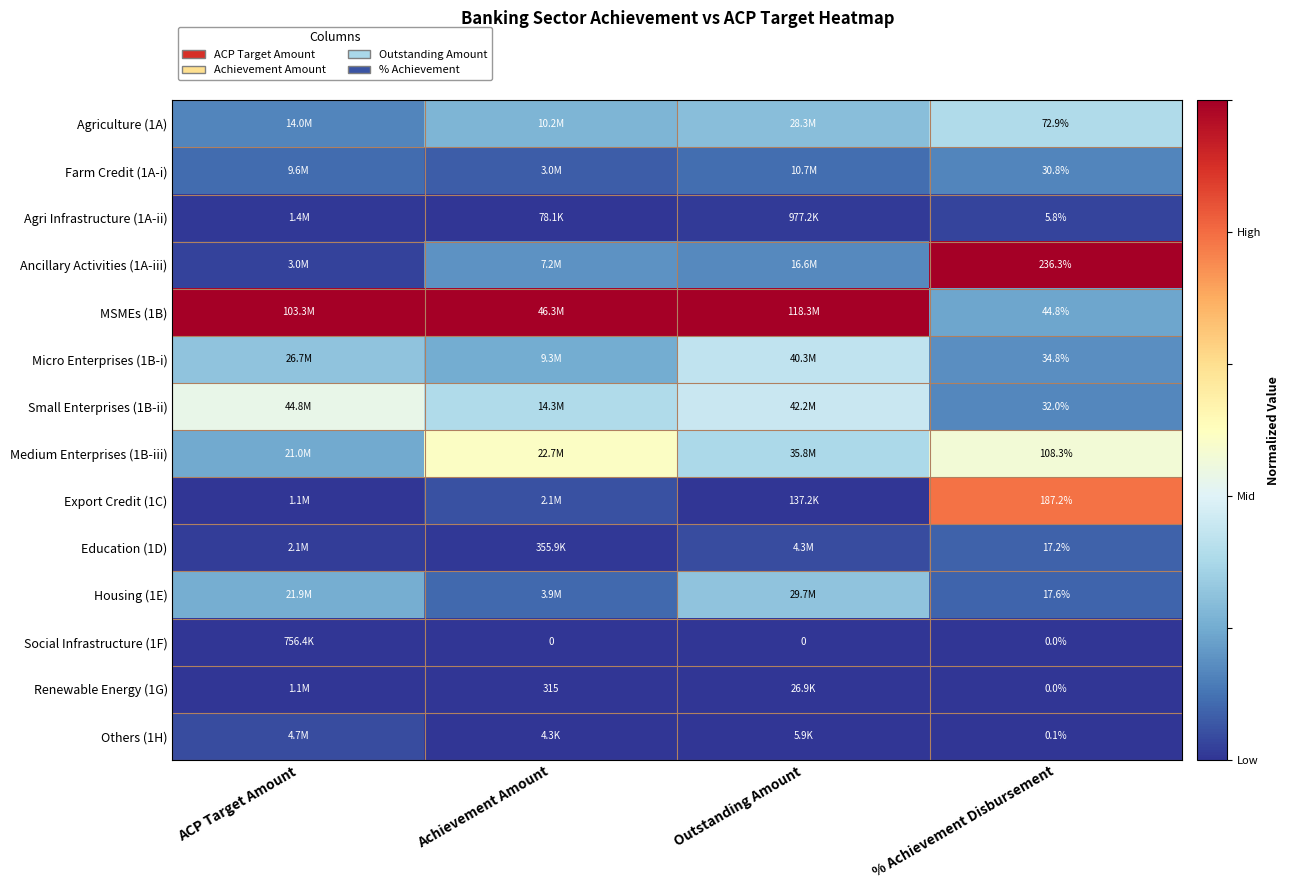

What is the difference between the highest and lowest values at % Achievement Disbursement?

236.3